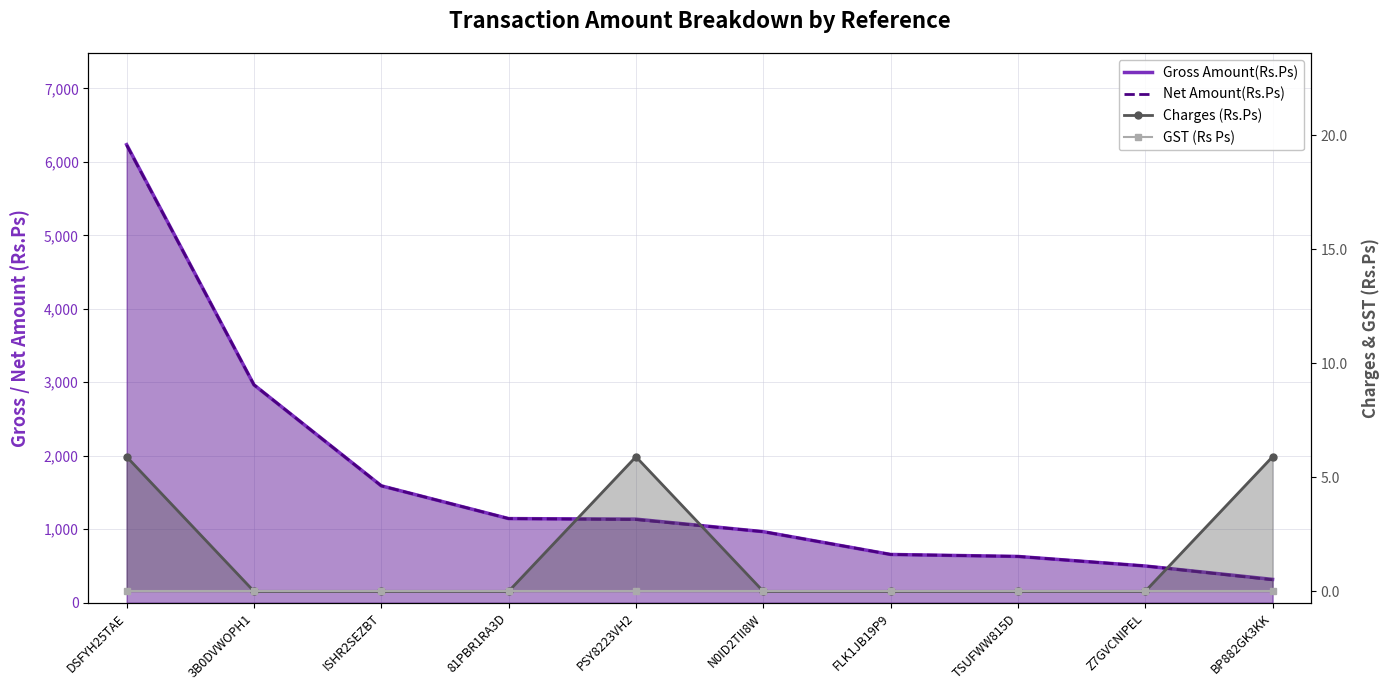

What is the label of the 5th point from the left?

PSY8223VH2